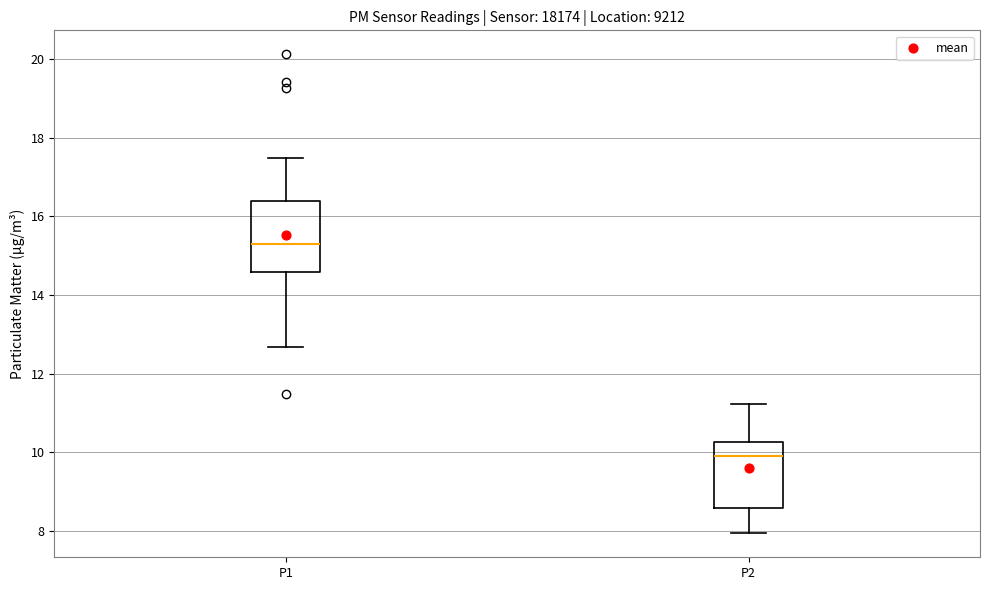

Where does the median line of the box for P2 sit on the y-axis? The values are not printed on the chart, so give them approximately, as read against the axis.

10.0